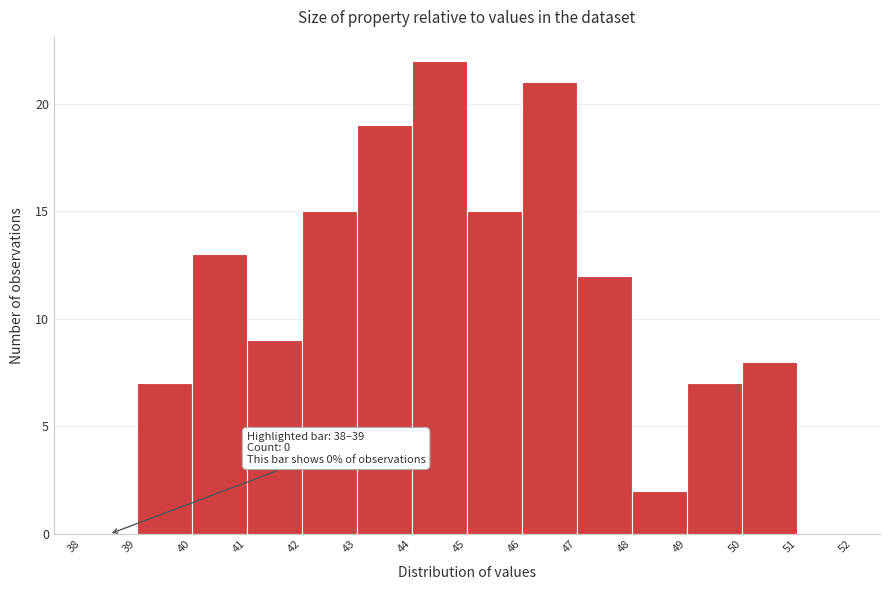

Which range on the x-axis has the tallest bar?

44 to 45